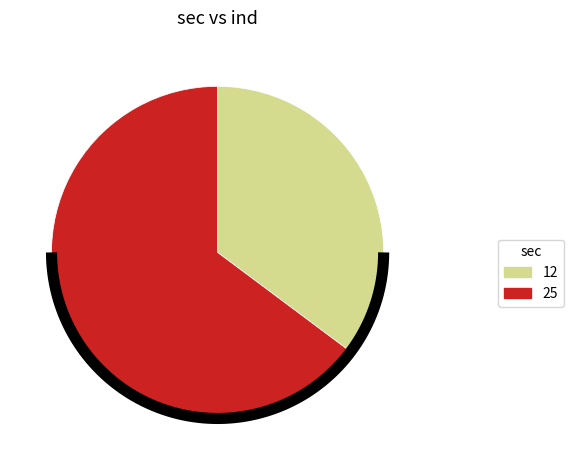

How many slices are in this pie chart?

2